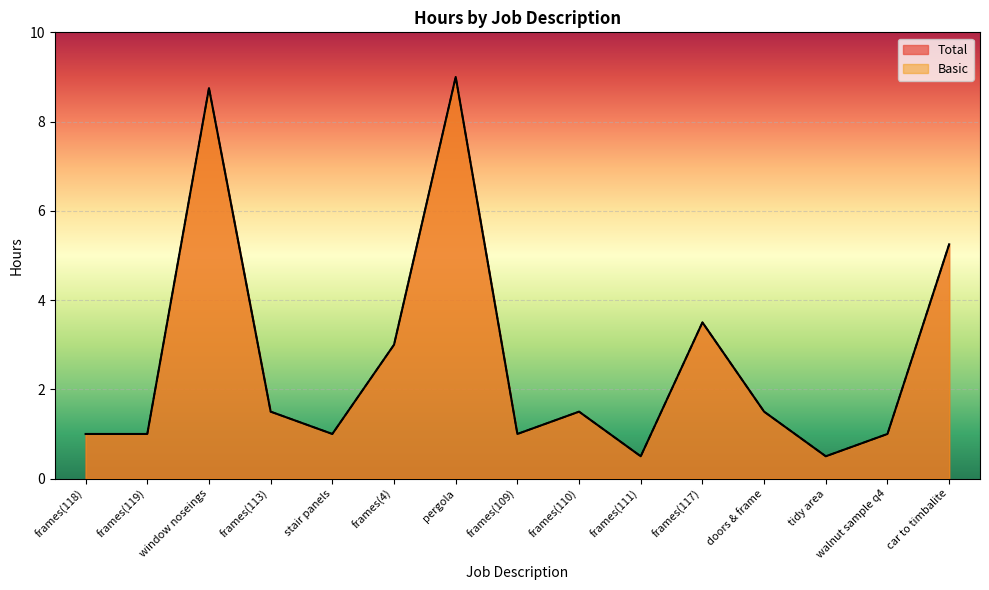

True or false: Total and Basic intersect in this chart.

False